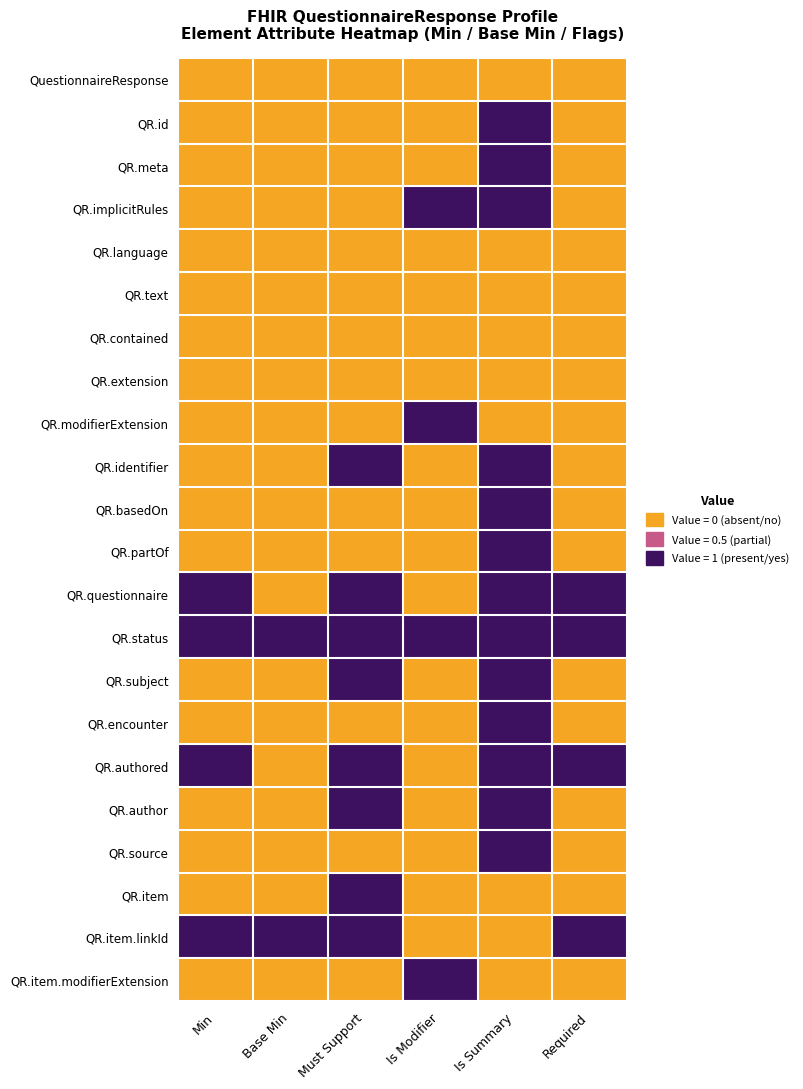

How many series are shown in this chart?

22